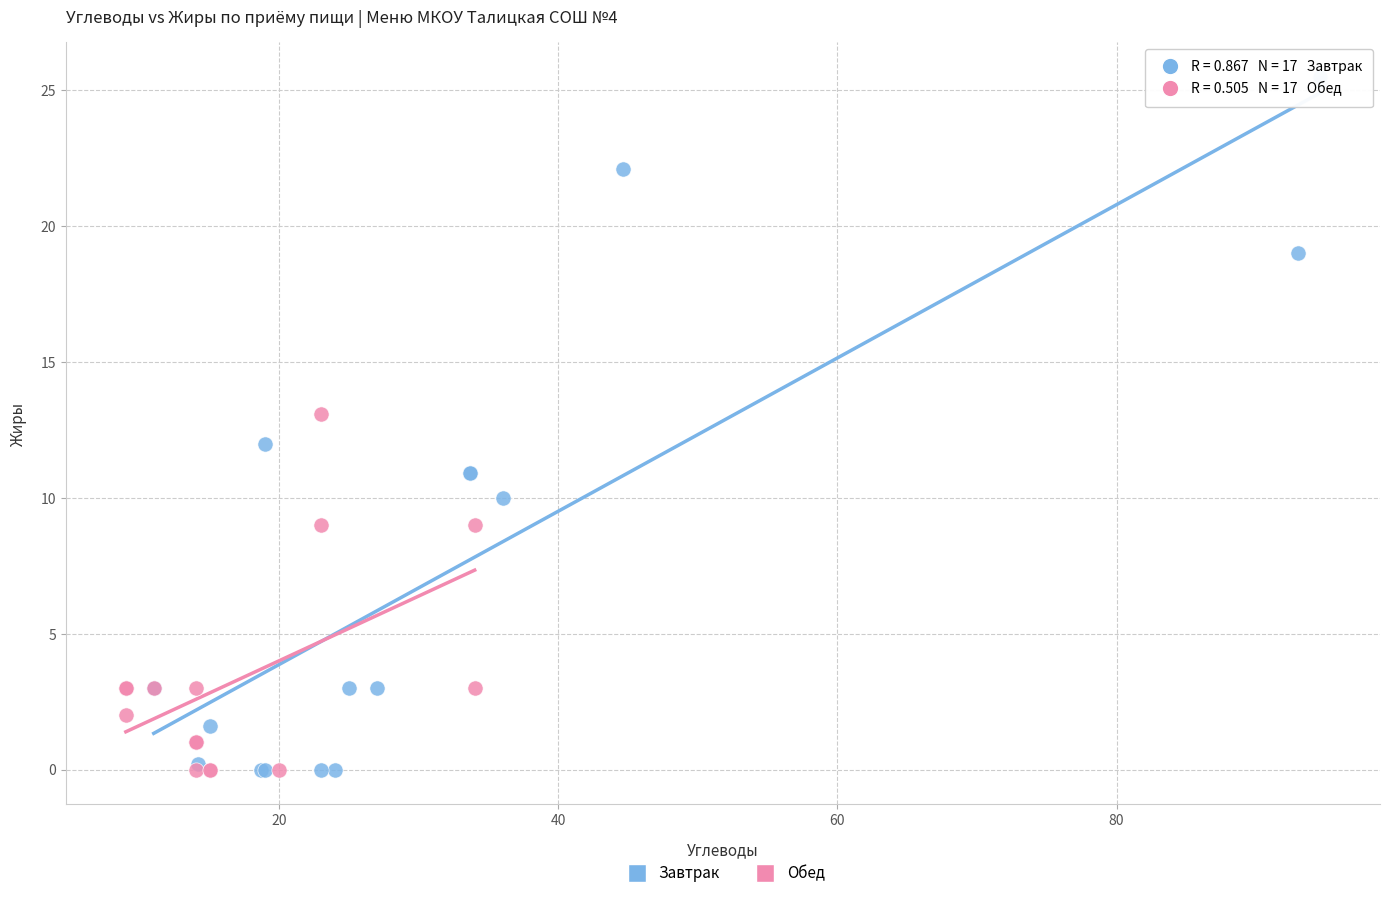

Which series reaches the maximum Y coordinate?

Завтрак